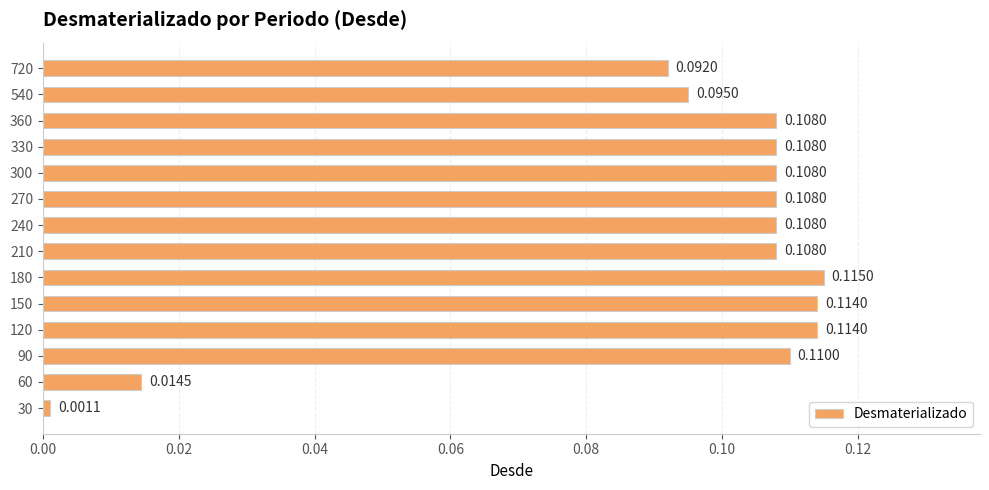

Which has a higher value, 330 or 150?

150